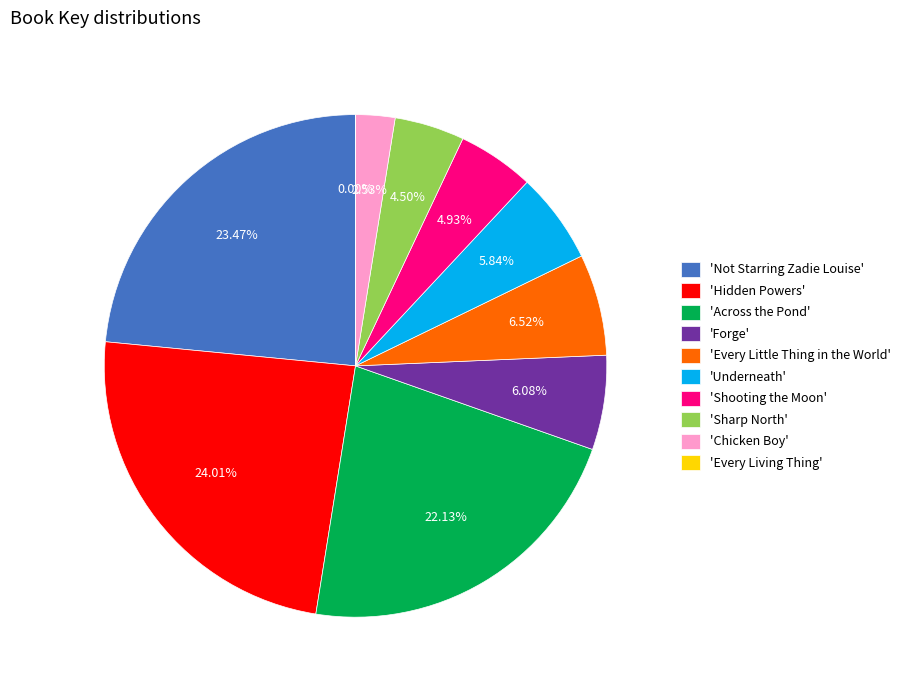

Is there any slice that represents more than half of the pie?

No